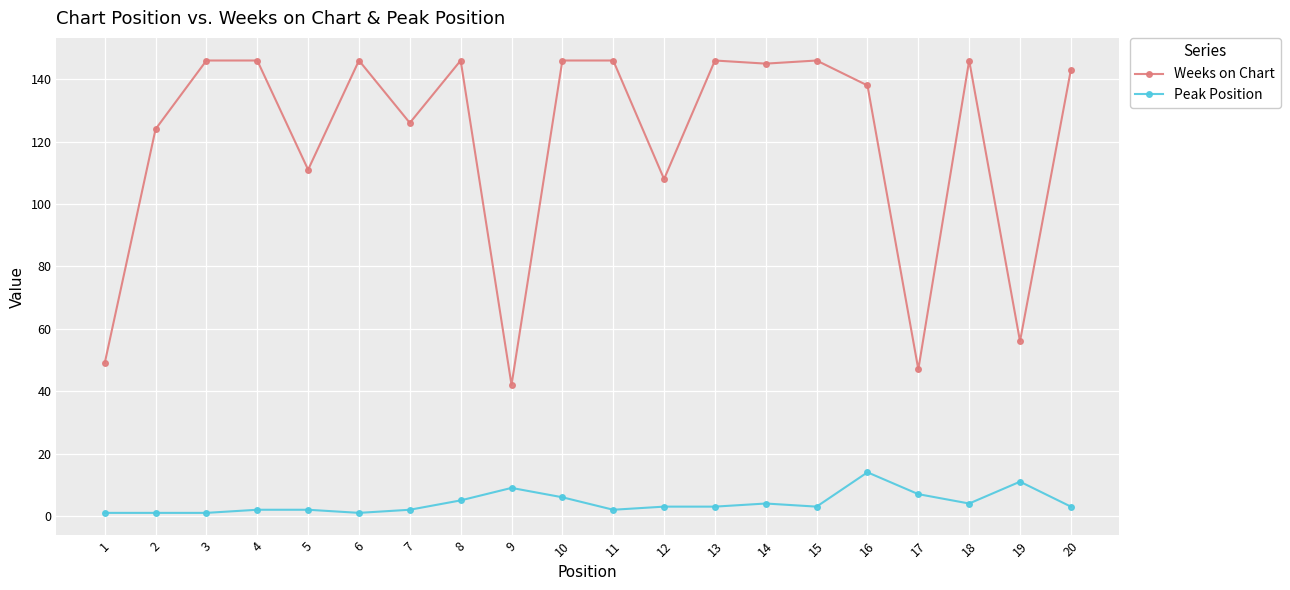

List the series in order of their peak value, lowest first.

Peak Position, Weeks on Chart